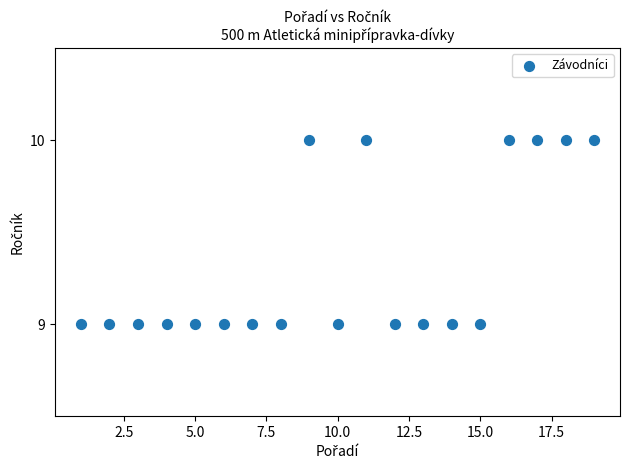

What is the range of X values (max minus min)?

18